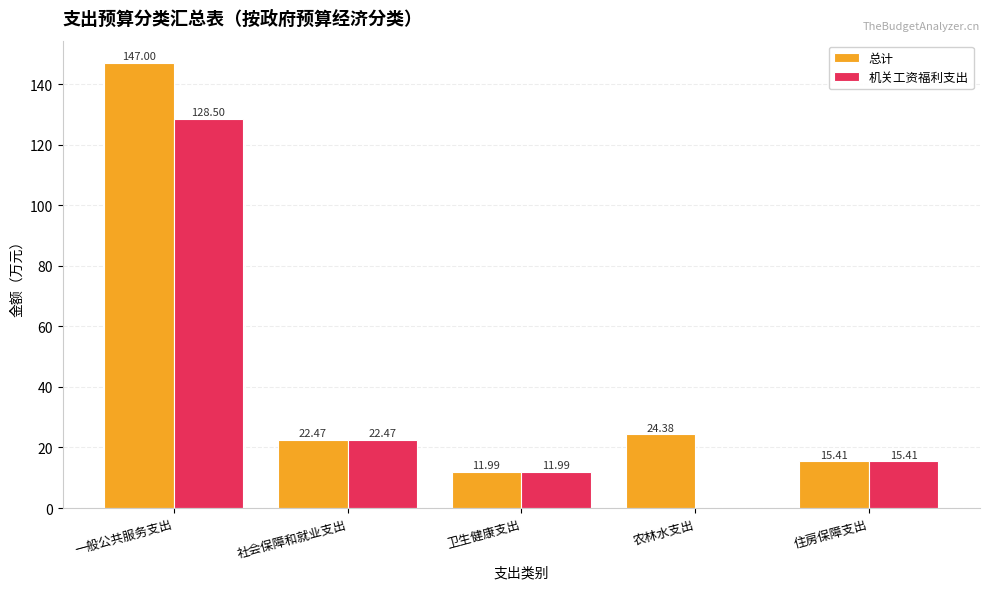

What is the sum of all 机关工资福利支出 values?

178.4